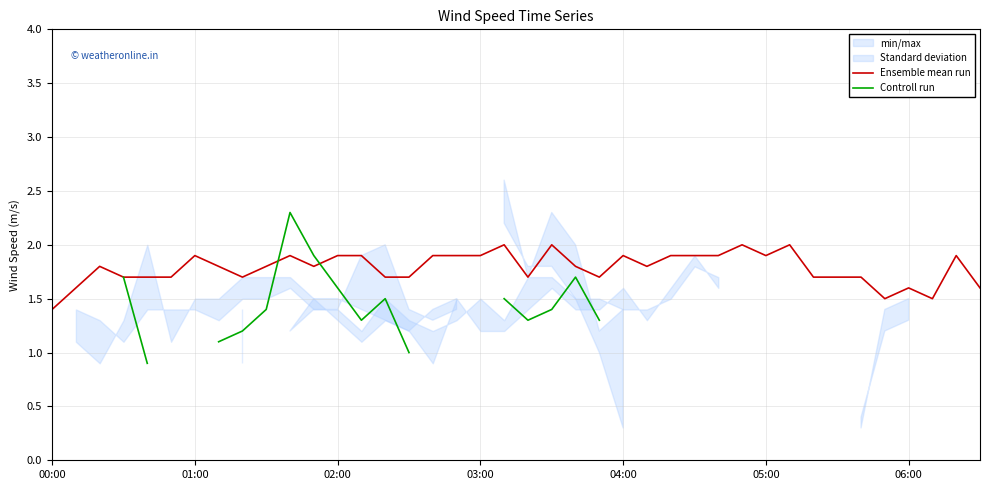

Where is Ensemble mean run nearest to the value 1?

00:00